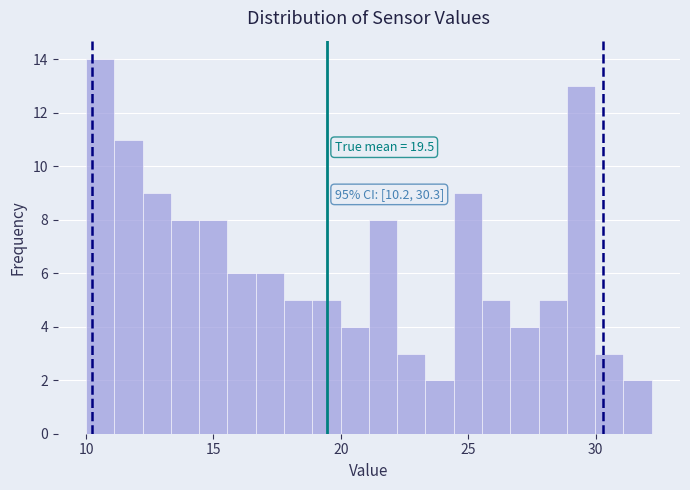

Read against the x-axis, roughly where is the centre of the tallest bar?

10.5